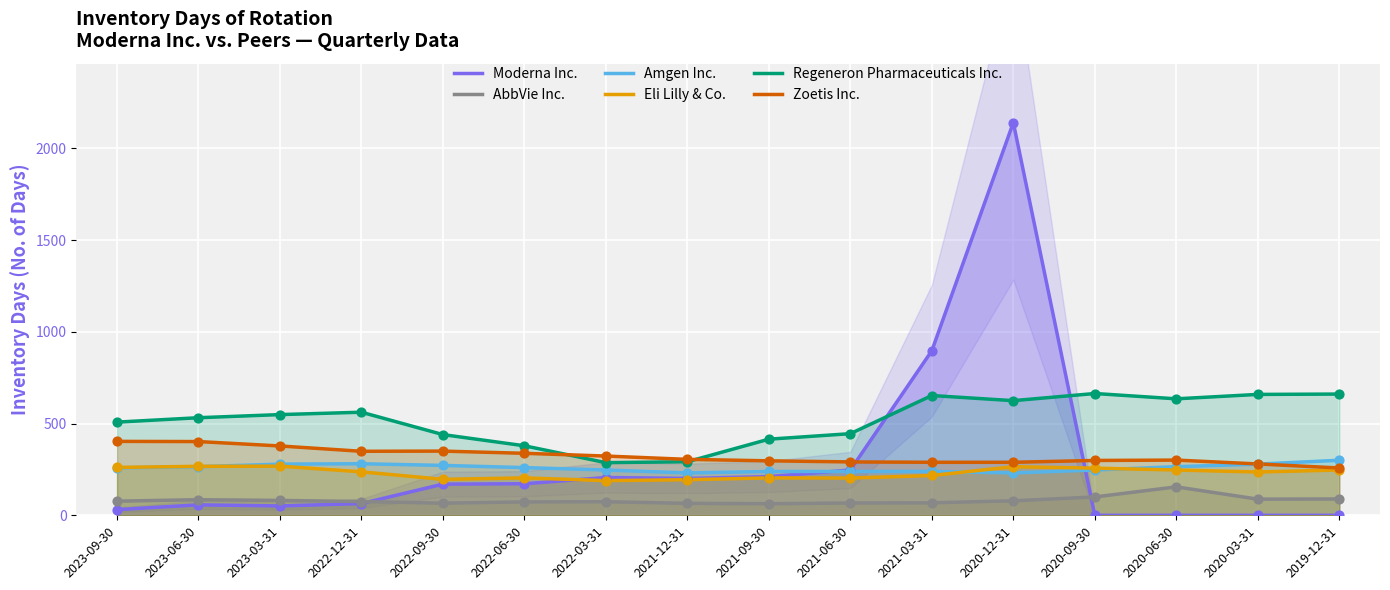

Which series contains the highest Y value?

Moderna Inc.